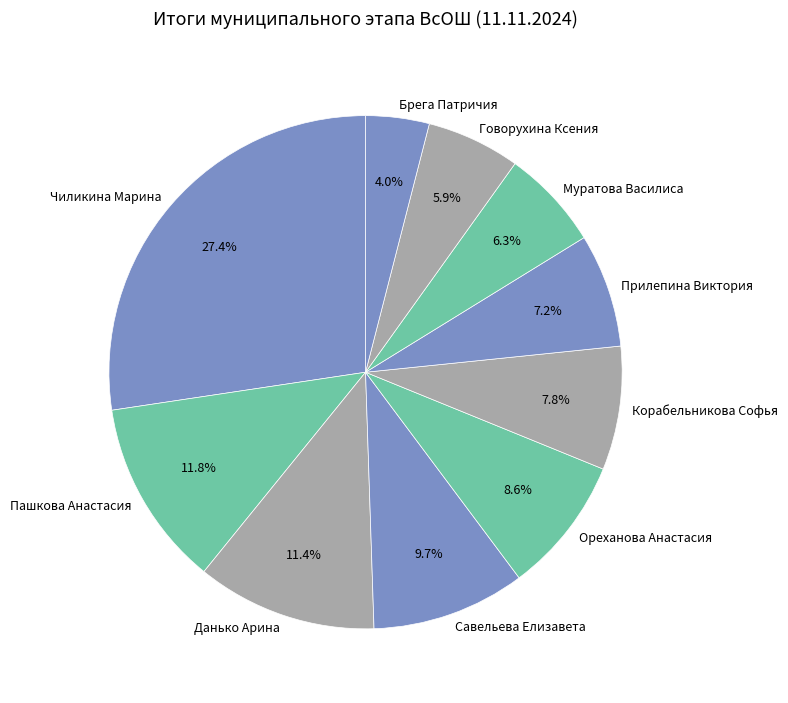

Is it true that Говорухина Ксения is 20% of the pie?

False